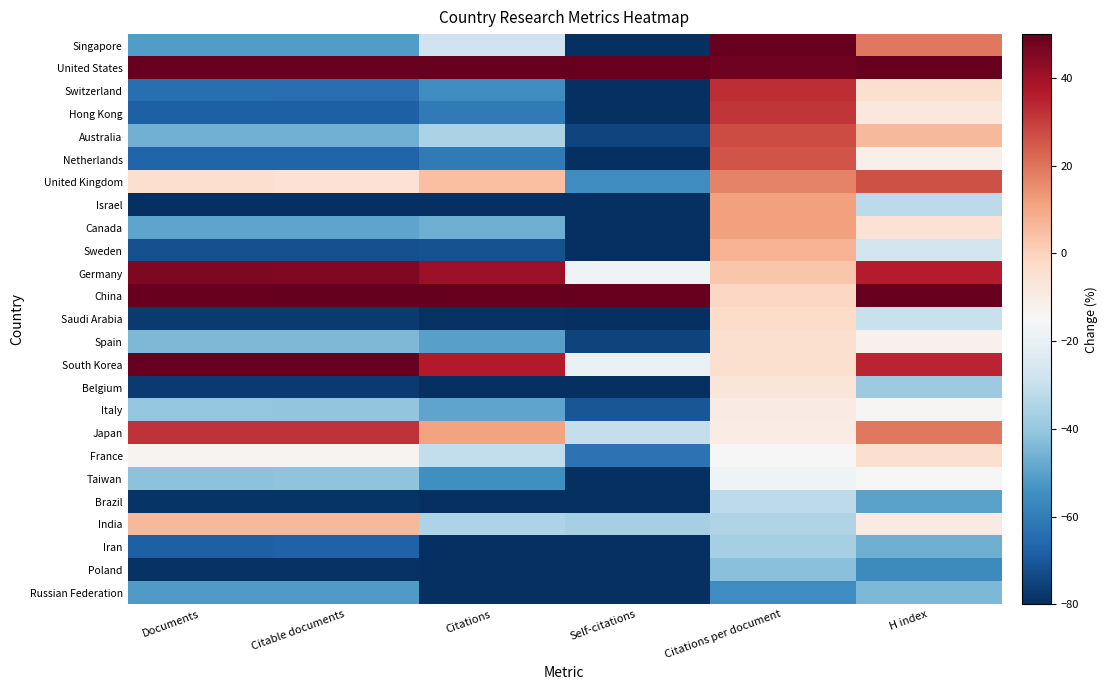

Reading left to right, what are all the values shown in this chart?

Singapore: Documents=-51.3	Citable documents=-51.4	Citations=-28.4	Self-citations=-80.3	Citations per document=57.0	H index=19.2
United States: Documents=356.6	Citable documents=354.6	Citations=533.9	Self-citations=457.1	Citations per document=48.3	H index=158.7
Switzerland: Documents=-64.2	Citable documents=-64.4	Citations=-55.4	Self-citations=-86.4	Citations per document=32.9	H index=-4.7
Hong Kong: Documents=-68.2	Citable documents=-68.1	Citations=-60.7	Self-citations=-89.2	Citations per document=31.7	H index=-8.3
Australia: Documents=-46.1	Citable documents=-46.2	Citations=-35.5	Self-citations=-74.7	Citations per document=27.6	H index=6.1
Netherlands: Documents=-67.1	Citable documents=-67.2	Citations=-61.2	Self-citations=-87.5	Citations per document=25.9	H index=-11.6
United Kingdom: Documents=-4.7	Citable documents=-5.4	Citations=4.8	Self-citations=-55.6	Citations per document=17.4	H index=26.4
Israel: Documents=-81.8	Citable documents=-81.9	Citations=-81.0	Self-citations=-92.8	Citations per document=11.6	H index=-32.2
Canada: Documents=-49.1	Citable documents=-49.3	Citations=-46.9	Self-citations=-80.1	Citations per document=11.4	H index=-5.7
Sweden: Documents=-72.1	Citable documents=-72.2	Citations=-71.9	Self-citations=-89.8	Citations per document=7.8	H index=-27.0
Germany: Documents=45.6	Citable documents=45.2	Citations=40.6	Self-citations=-18.0	Citations per document=3.1	H index=35.9
China: Documents=583.0	Citable documents=586.0	Citations=530.7	Self-citations=1210.3	Citations per document=-1.4	H index=109.2
Saudi Arabia: Documents=-77.3	Citable documents=-77.3	Citations=-79.4	Self-citations=-93.3	Citations per document=-3.2	H index=-29.3
Spain: Documents=-44.3	Citable documents=-44.5	Citations=-50.3	Self-citations=-74.9	Citations per document=-4.7	H index=-12.2
South Korea: Documents=52.8	Citable documents=53.3	Citations=36.3	Self-citations=-19.3	Citations per document=-4.8	H index=34.6
Belgium: Documents=-77.0	Citable documents=-77.0	Citations=-80.0	Self-citations=-93.3	Citations per document=-7.0	H index=-38.4
Italy: Documents=-40.3	Citable documents=-40.5	Citations=-49.5	Self-citations=-70.5	Citations per document=-9.7	H index=-14.2
Japan: Documents=31.9	Citable documents=32.2	Citations=11.2	Self-citations=-30.3	Citations per document=-10.0	H index=19.5
France: Documents=-13.0	Citable documents=-13.0	Citations=-31.1	Self-citations=-63.1	Citations per document=-15.4	H index=-4.4
Taiwan: Documents=-41.5	Citable documents=-41.4	Citations=-54.9	Self-citations=-80.5	Citations per document=-17.7	H index=-14.5
Brazil: Documents=-78.9	Citable documents=-78.9	Citations=-86.5	Self-citations=-92.0	Citations per document=-32.0	H index=-49.9
India: Documents=5.9	Citable documents=6.0	Citations=-35.3	Self-citations=-36.5	Citations per document=-34.7	H index=-9.6
Iran: Documents=-67.9	Citable documents=-67.8	Citations=-81.0	Self-citations=-82.5	Citations per document=-36.7	H index=-46.6
Poland: Documents=-79.1	Citable documents=-79.1	Citations=-88.7	Self-citations=-93.4	Citations per document=-42.2	H index=-56.5
Russian Federation: Documents=-52.0	Citable documents=-51.9	Citations=-79.9	Self-citations=-83.5	Citations per document=-55.2	H index=-44.3